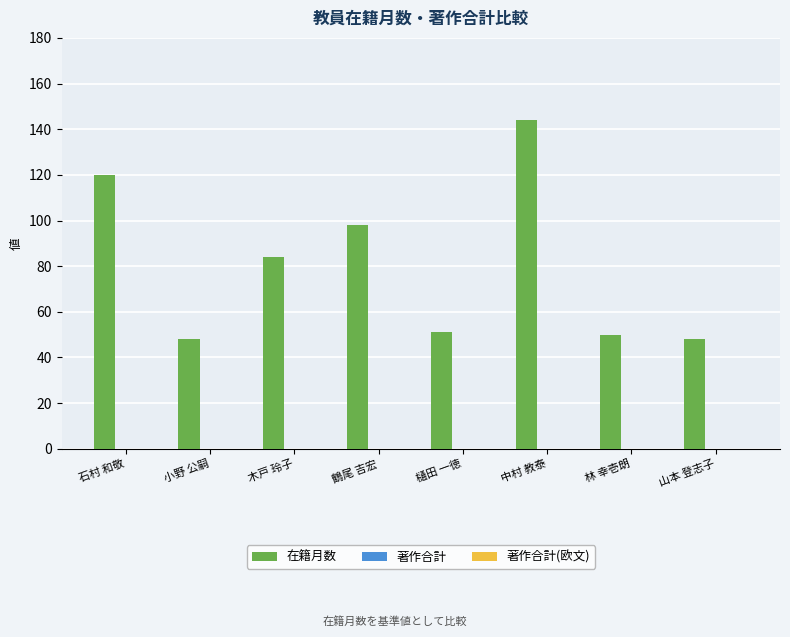

What value does the data have at 中村 教泰?

144